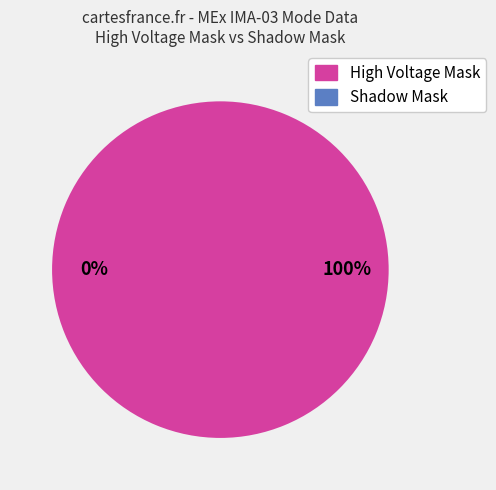

What is the change in value from High Voltage Mask to Shadow Mask?

-1